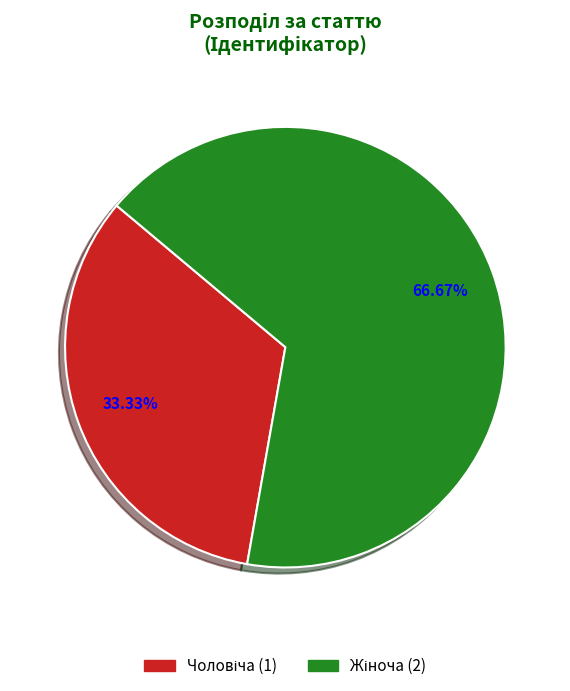

Is there a majority slice in this chart?

Yes